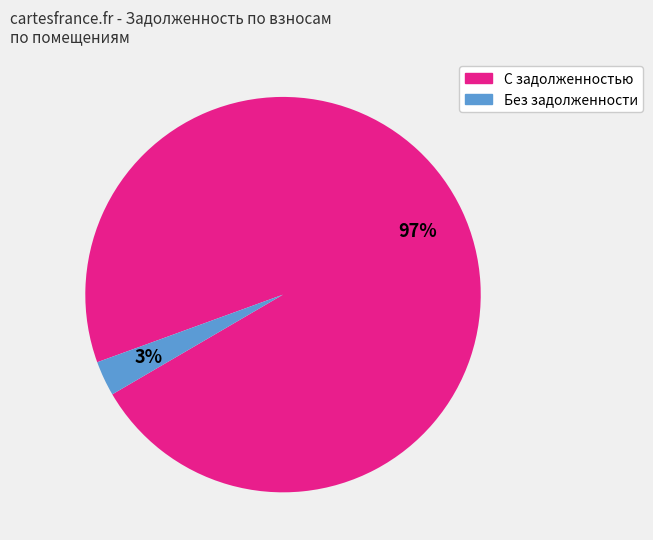

Is there any slice that represents more than half of the pie?

Yes